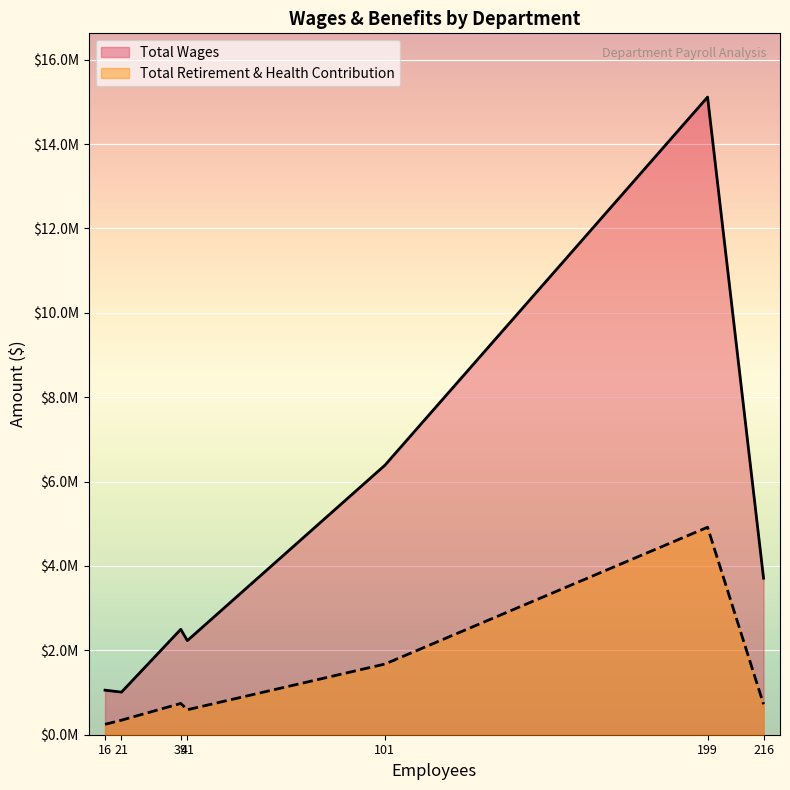

Does the chart display data point markers on the line(s)?

No